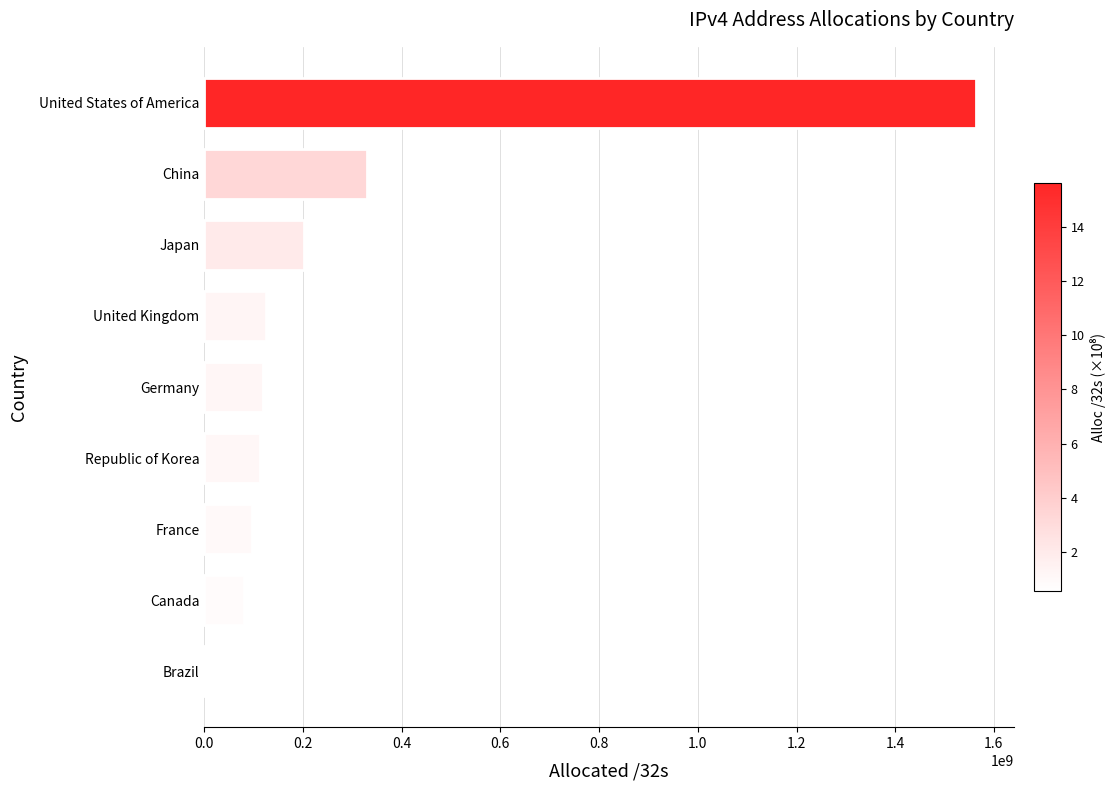

Approximately how many times larger is the value at China compared to United Kingdom?

2.7